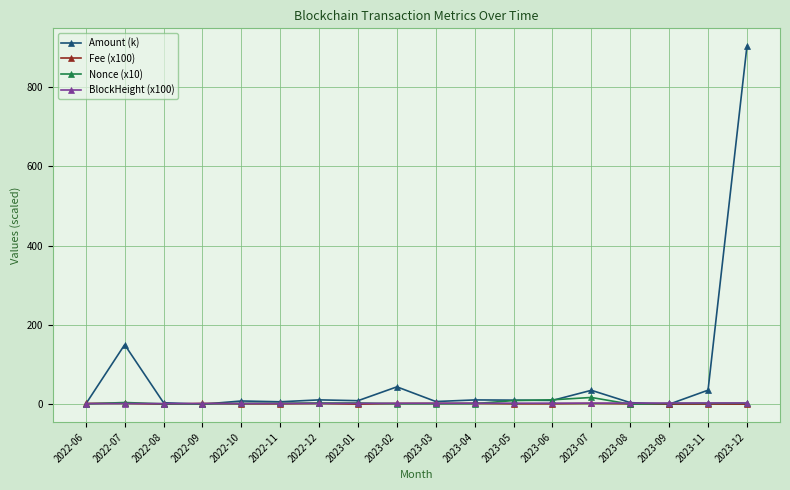

What is the label of the 4th point from the left?

2022-09